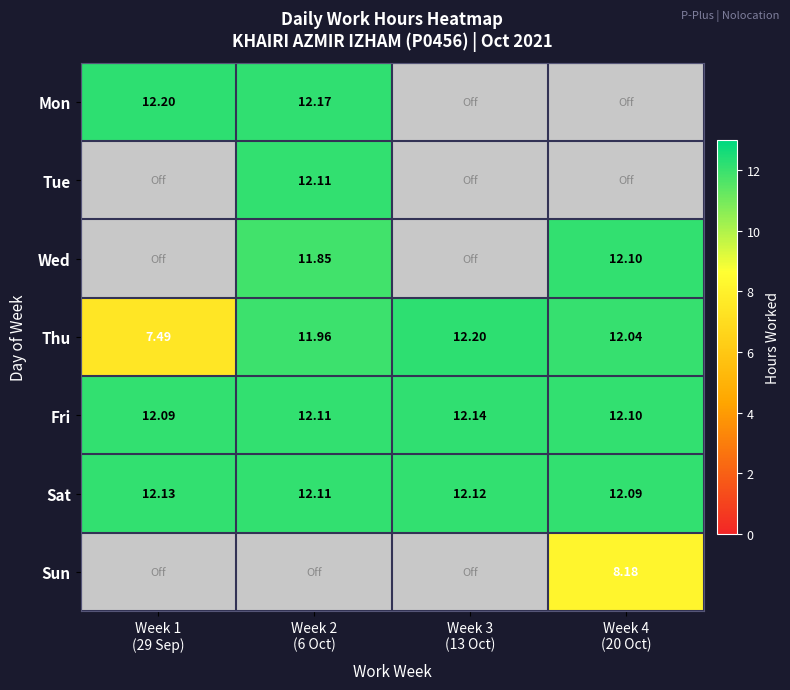

Between Week 3
(13 Oct) and Week 4
(20 Oct), which is larger?

Week 3
(13 Oct)